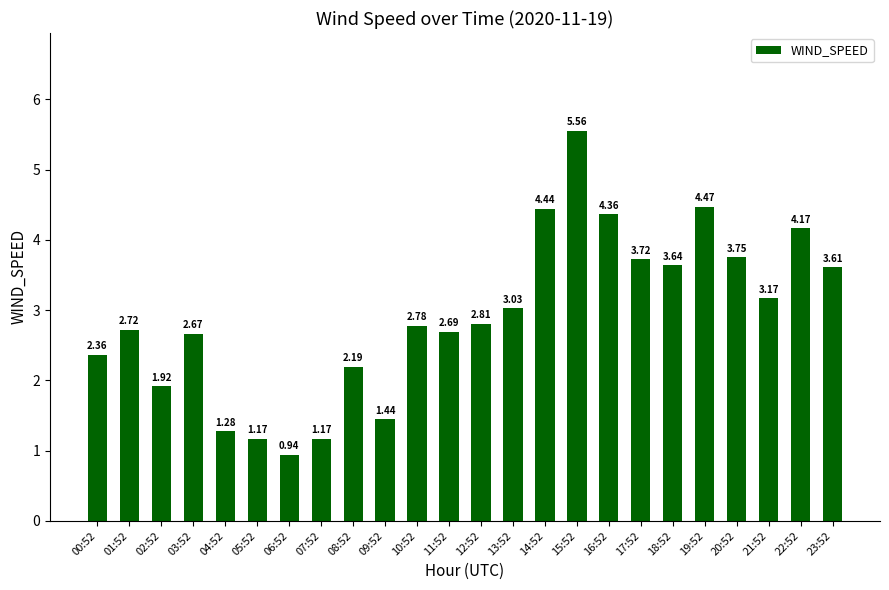

What is the change in value from 09:52 to 15:52?

+4.1